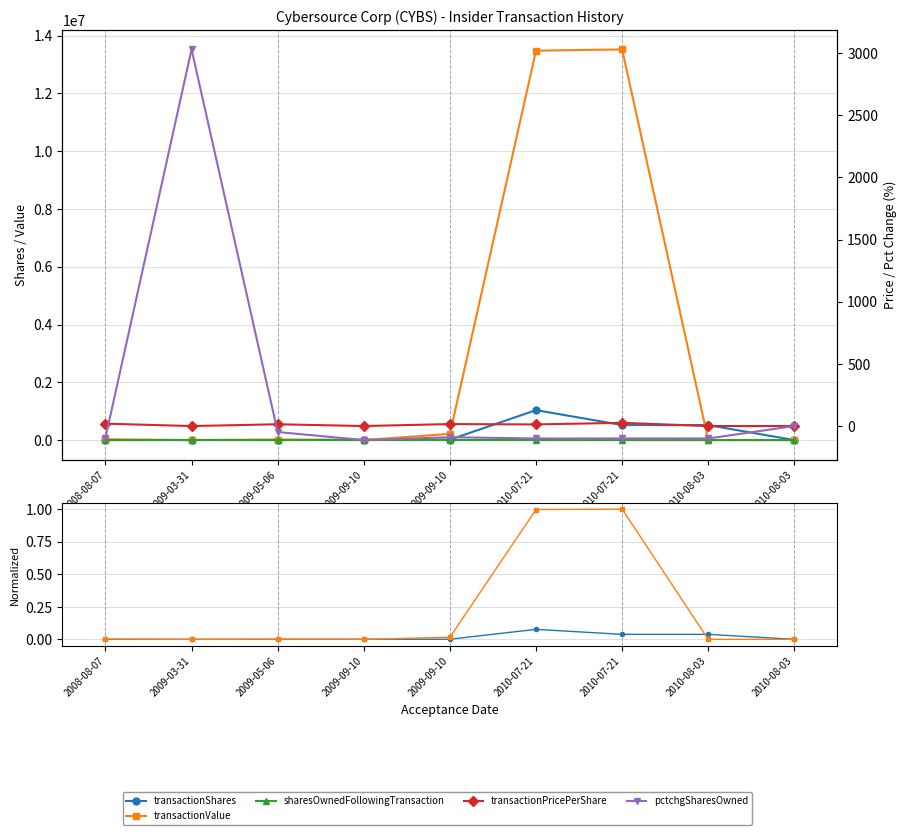

What is the sum of the transactionPricePerShare values at 2008-08-07 and 2010-08-03?

19.1